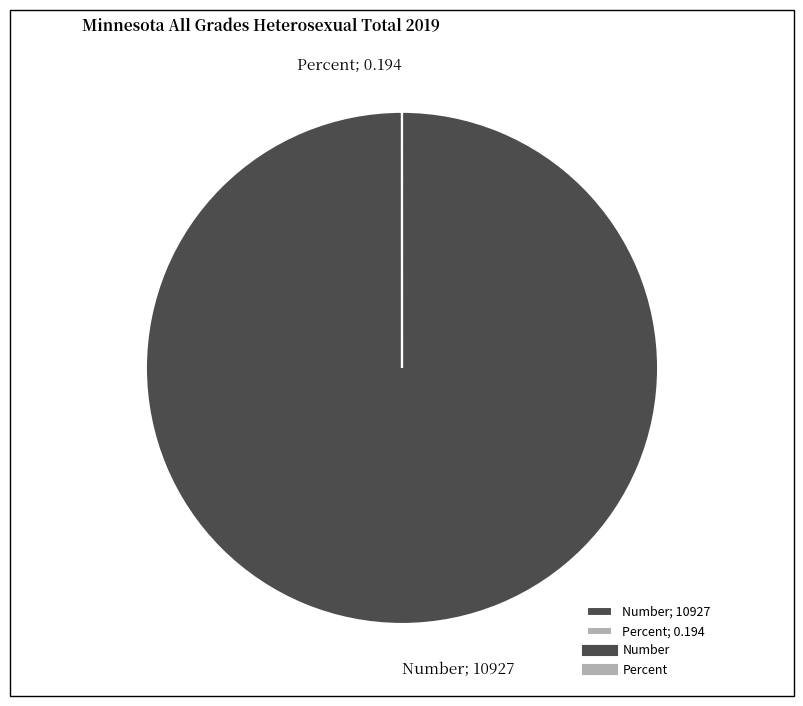

Does Number; 10927 account for over 50% of the chart?

Yes